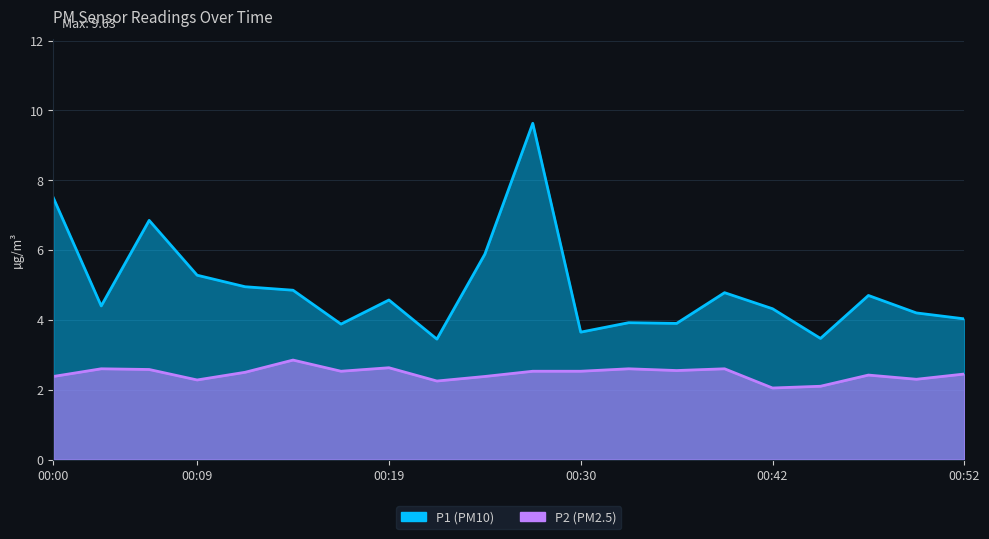

How many distinct data groups are displayed?

2